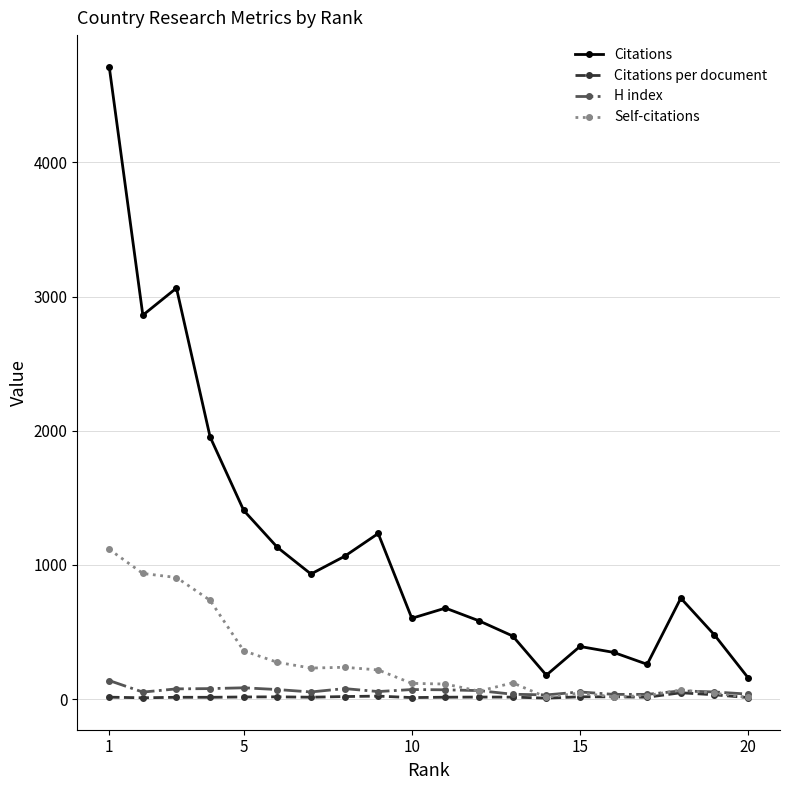

What is the maximum value for Citations?

4713.0